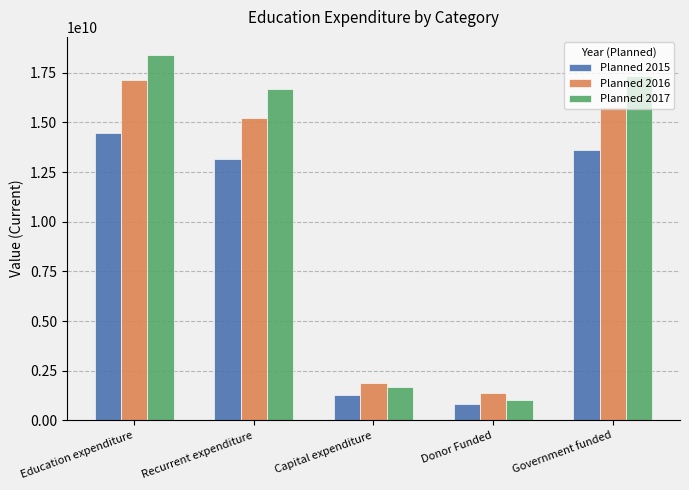

Which series has the widest spread of values?

Planned 2017